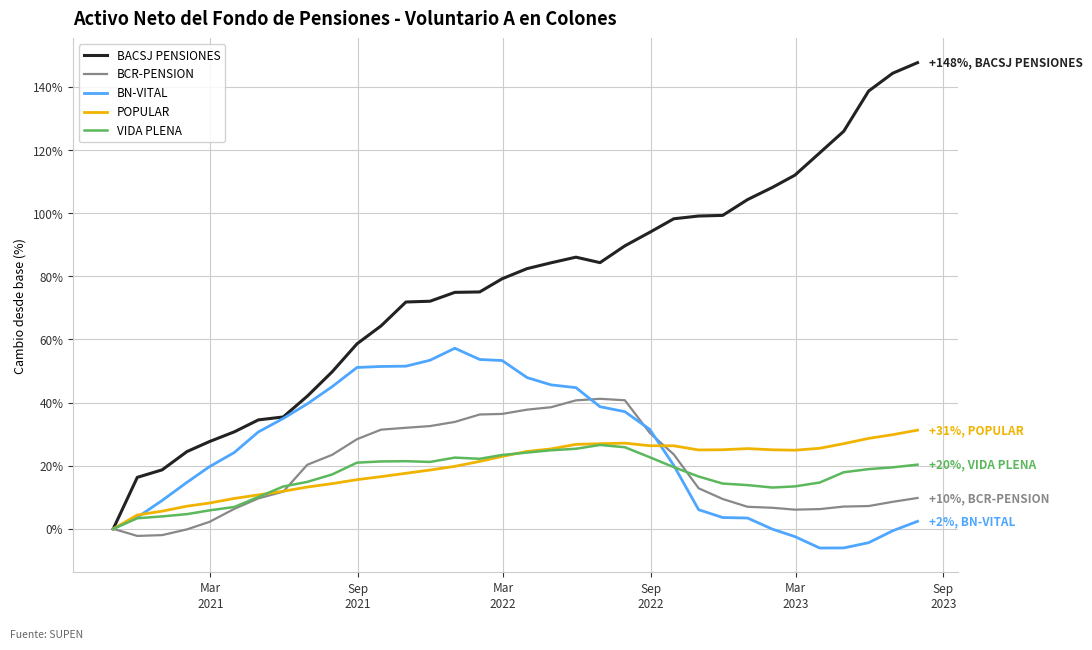

Which series has the widest spread of values?

BACSJ PENSIONES